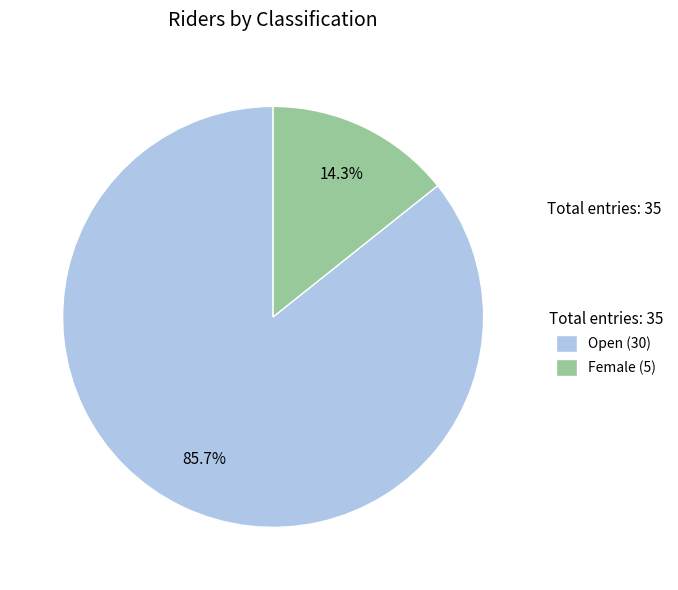

What percentage do Female and Open together represent?

100.0%